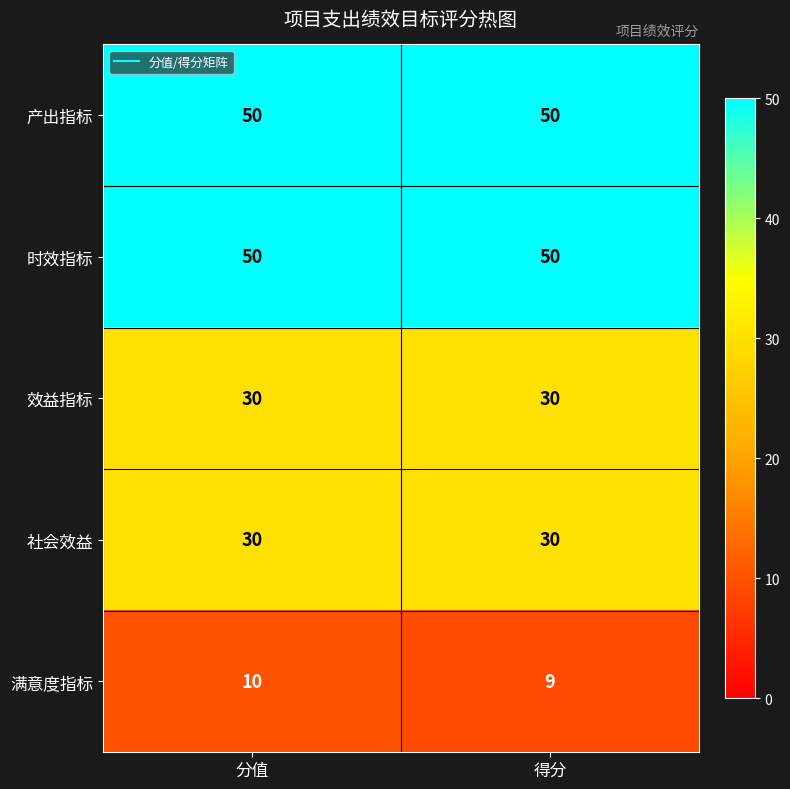

Where is 满意度指标 nearest to the value 9?

得分